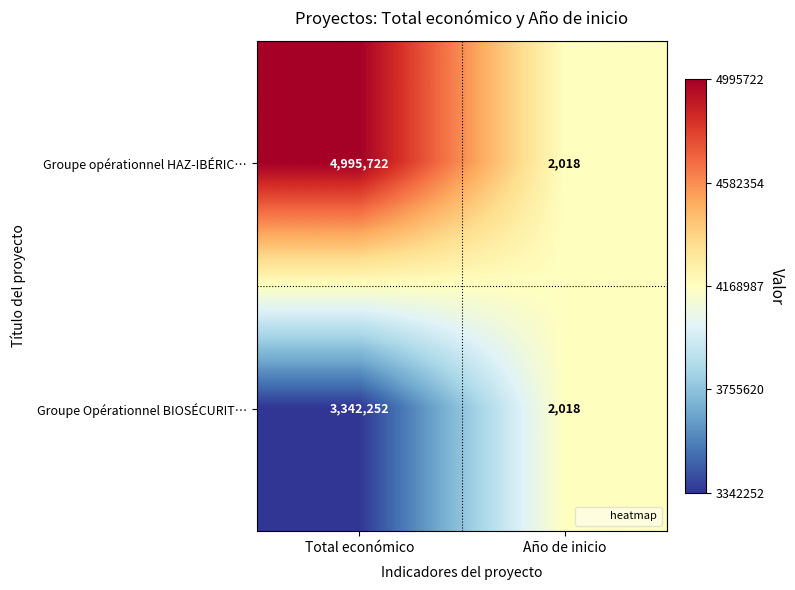

Which category has the lowest value across all series?

Año de inicio